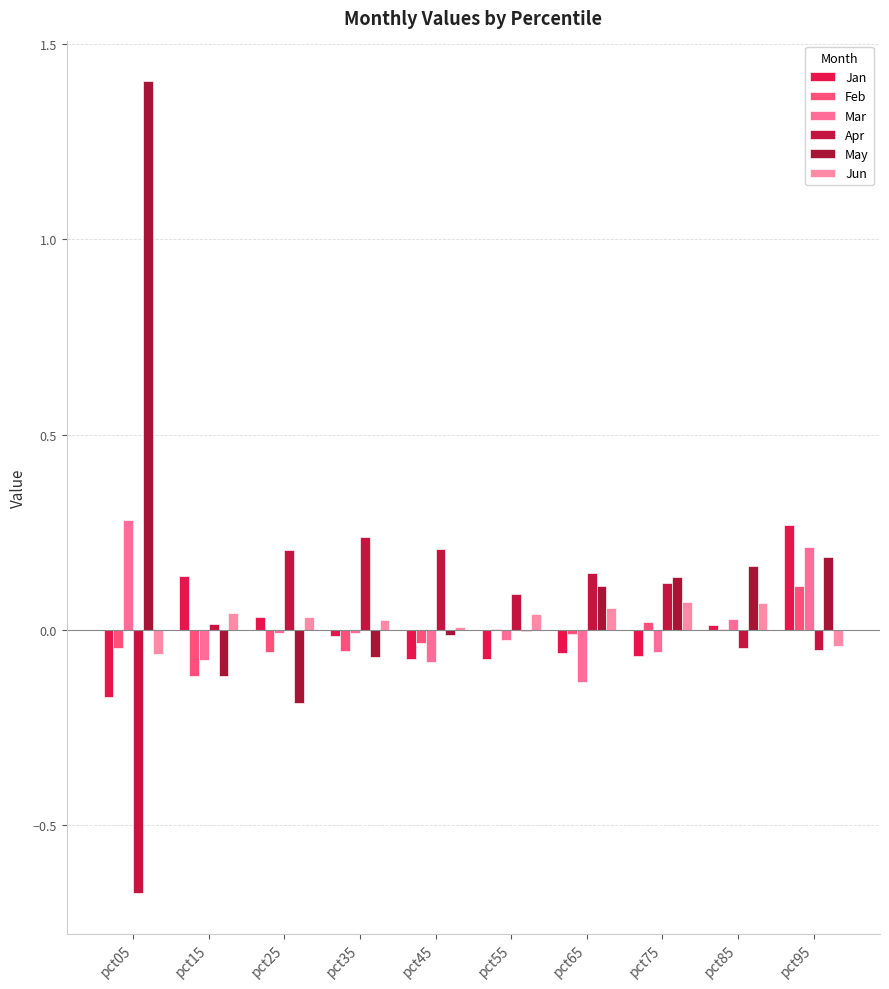

The value of Feb at pct05 is -0.0. True or false?

True